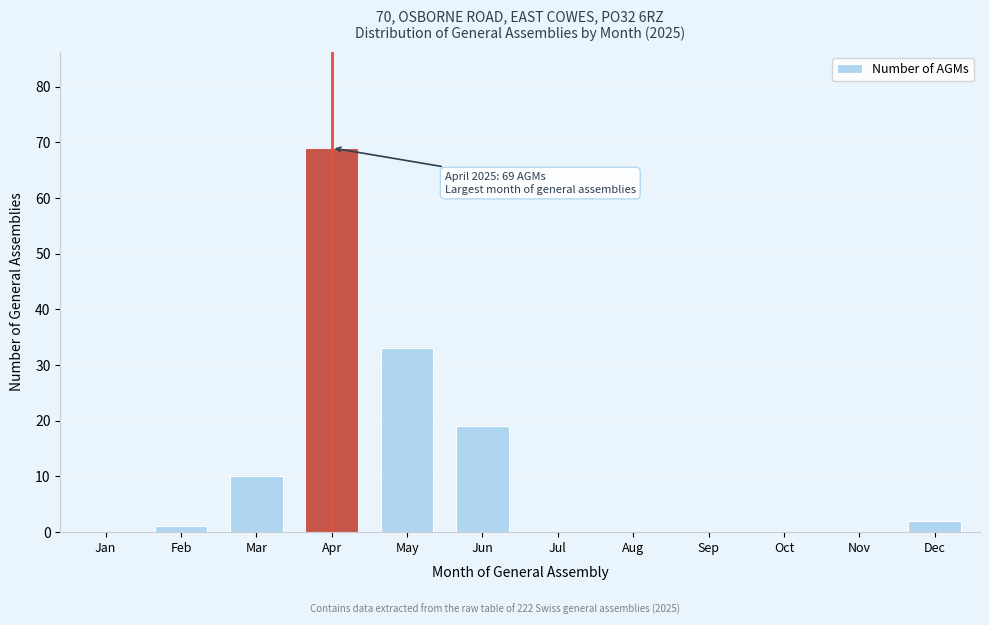

Reading left to right, extract all data points from this chart.

Jan=0	Feb=1	Mar=10	Apr=69	May=33	Jun=19	Jul=0	Aug=0	Sep=0	Oct=0	Nov=0	Dec=2